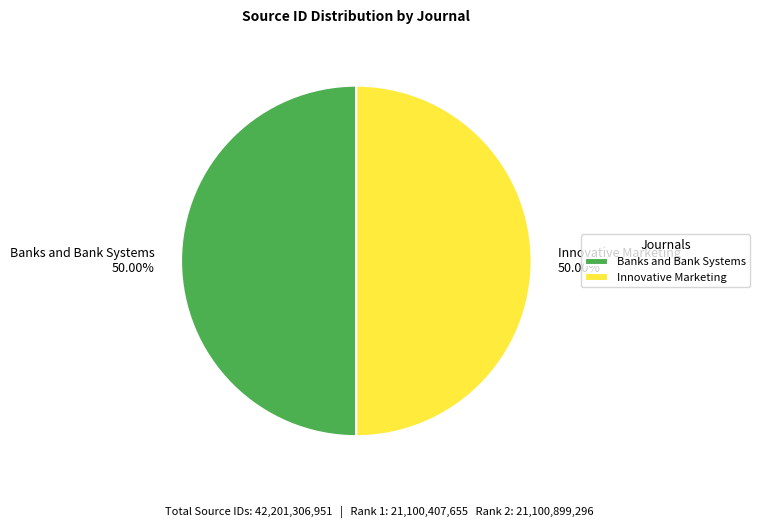

Approximately how many times larger is the value at Innovative Marketing compared to Banks and Bank Systems?

1.0